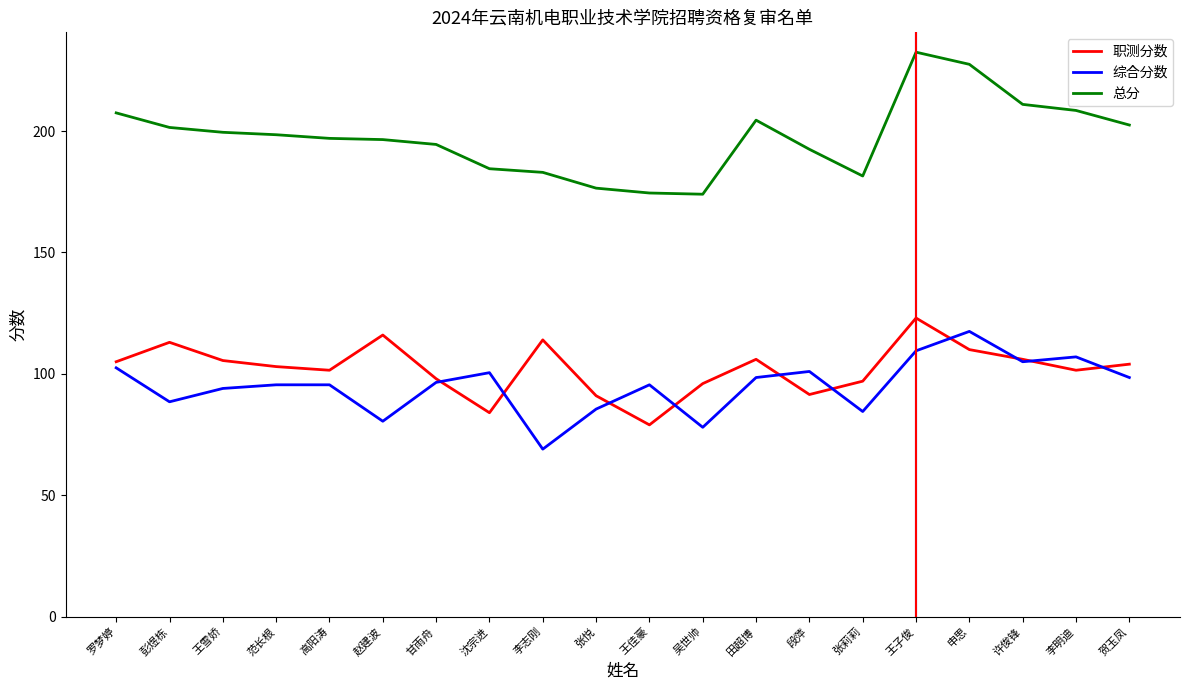

What is the difference between the second highest and minimum values in the 总分 series?

53.5